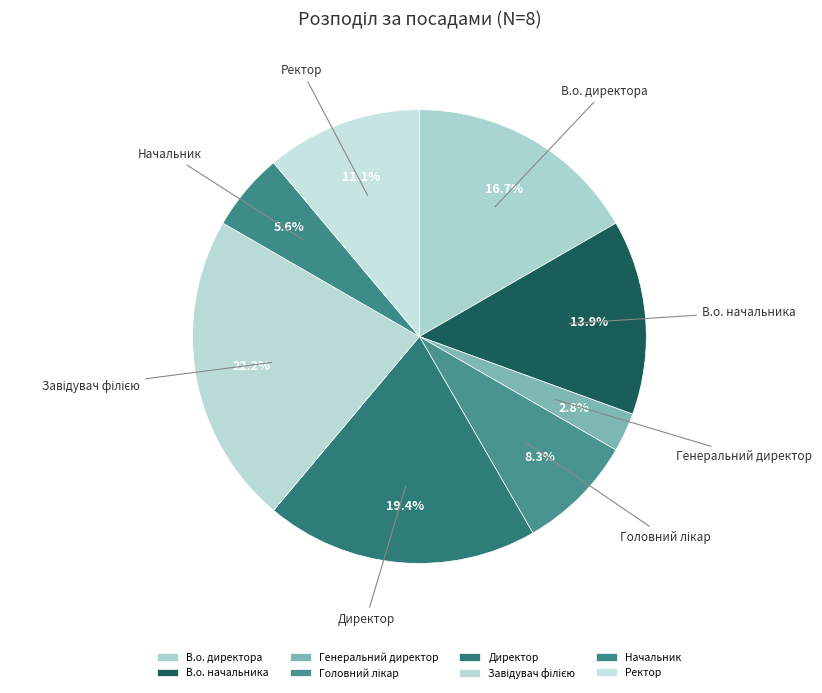

Is there any slice that represents more than half of the pie?

No